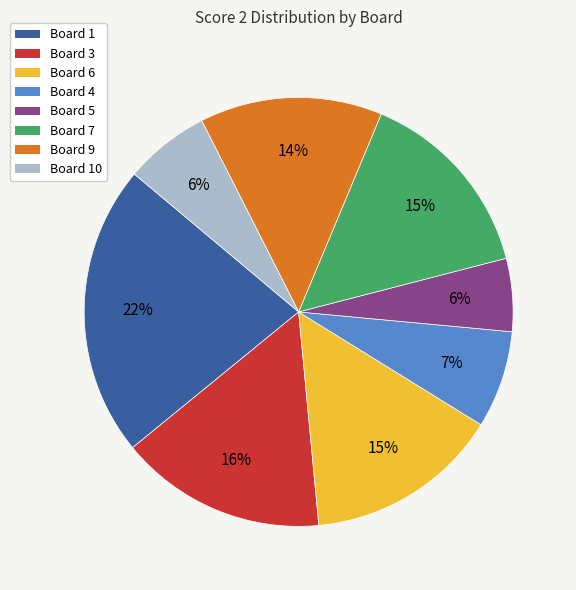

Is there a majority slice in this chart?

No